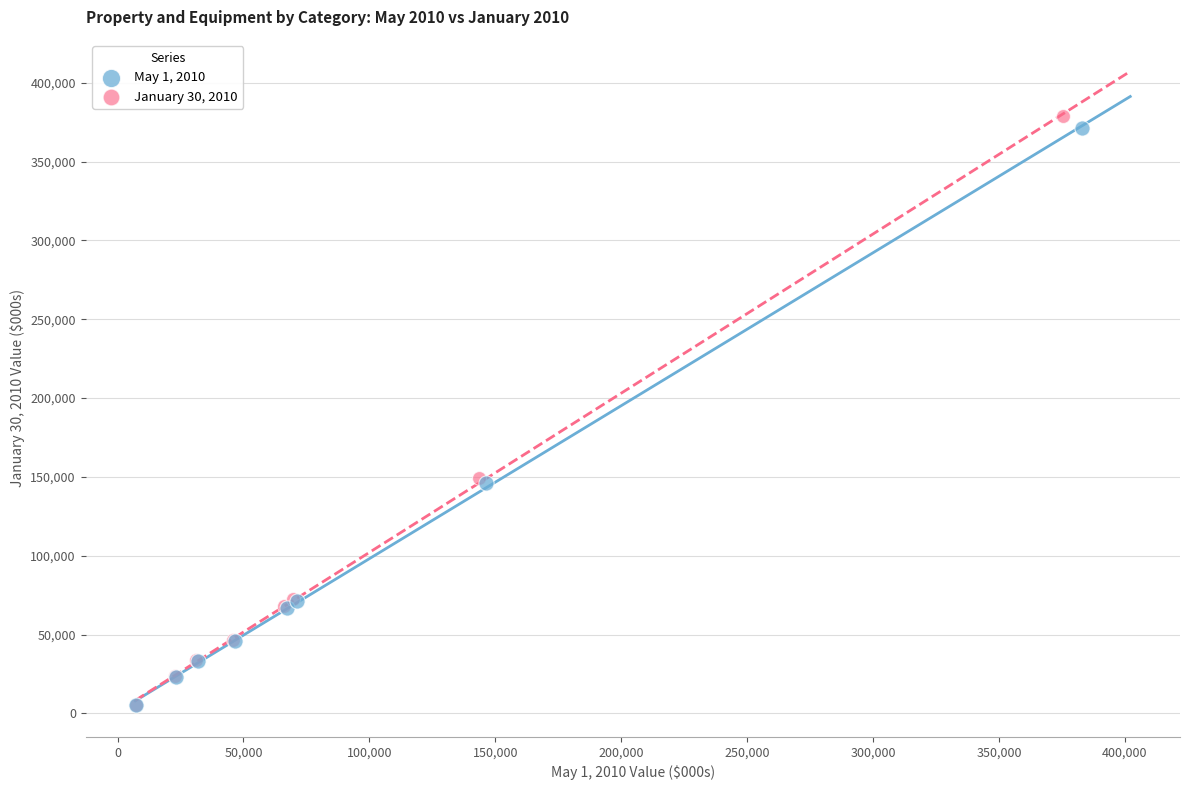

Which series has the largest Y range (max minus min)?

January 30, 2010